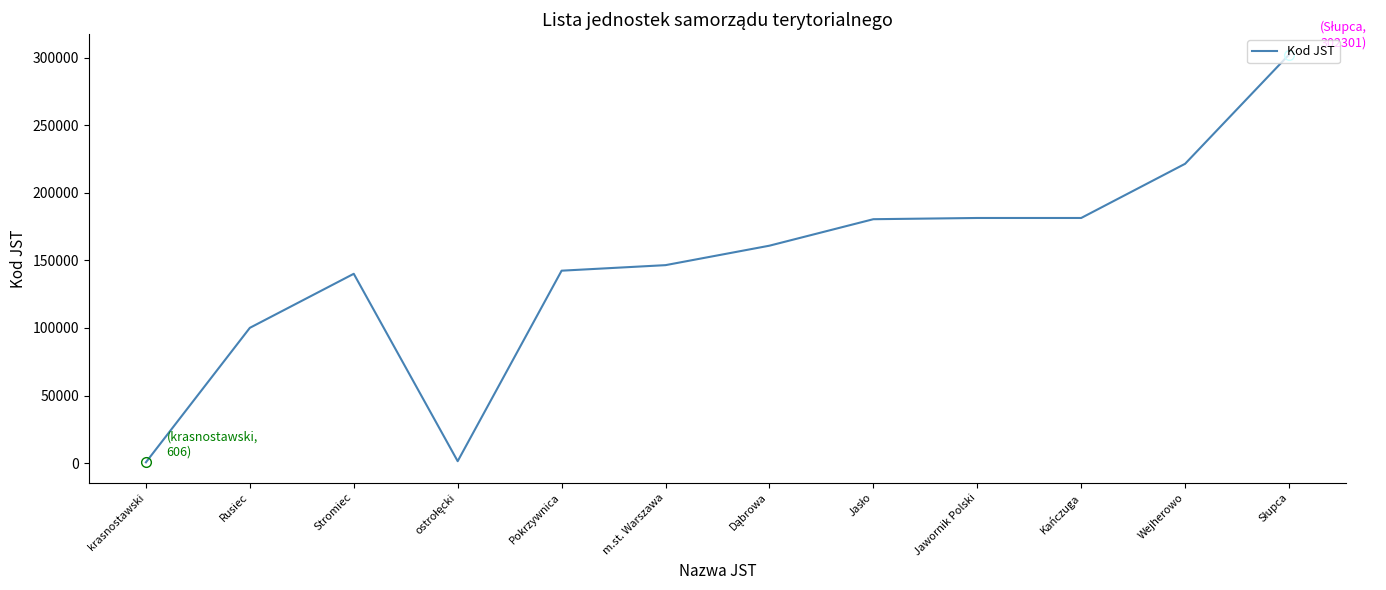

What is the ratio of the value at Wejherowo to the value at Jawornik Polski?

1.2